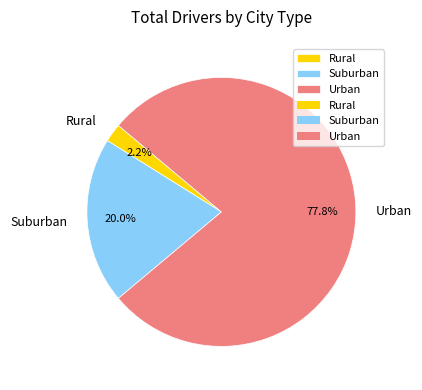

Rank the categories by value from highest to lowest.

Urban, Suburban, Rural